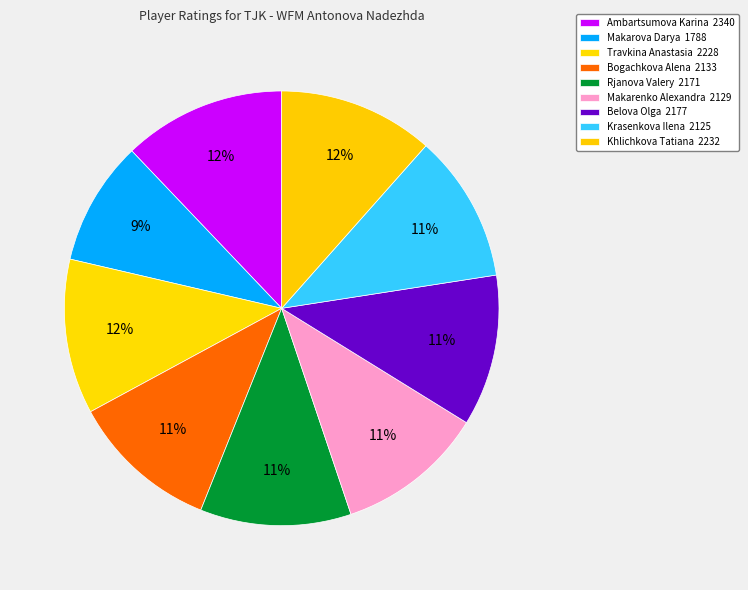

What is the smallest slice in the pie chart?

Makarova Darya